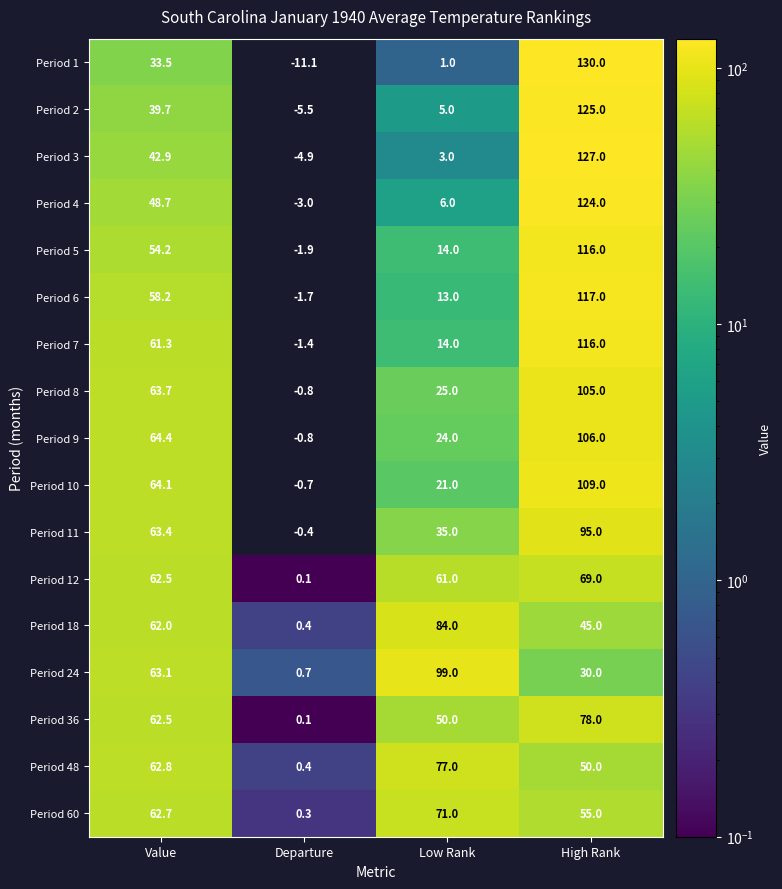

List the labels in order of Period 8 value, smallest first.

Departure, Low Rank, Value, High Rank